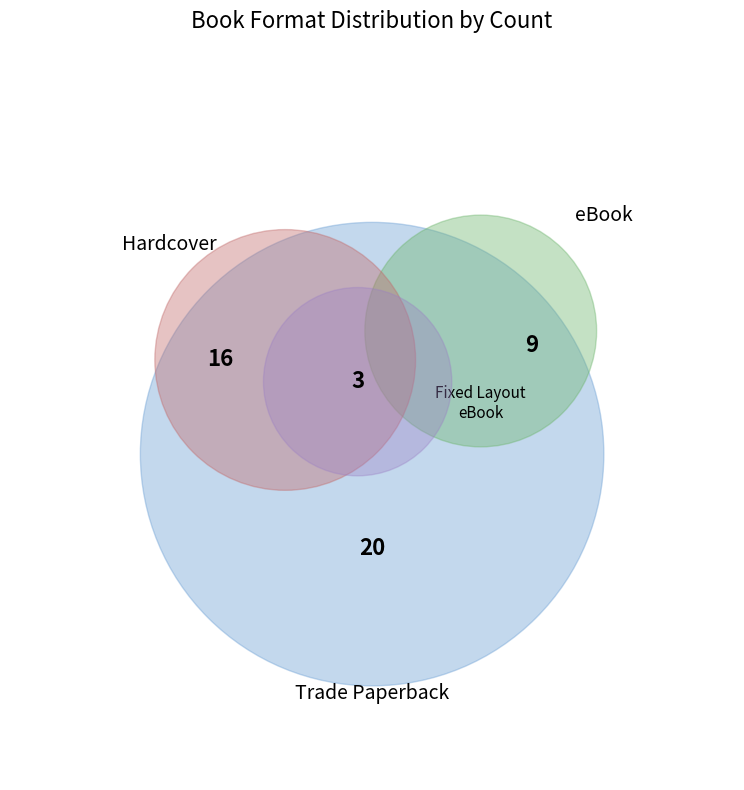

How many slices are in this pie chart?

4